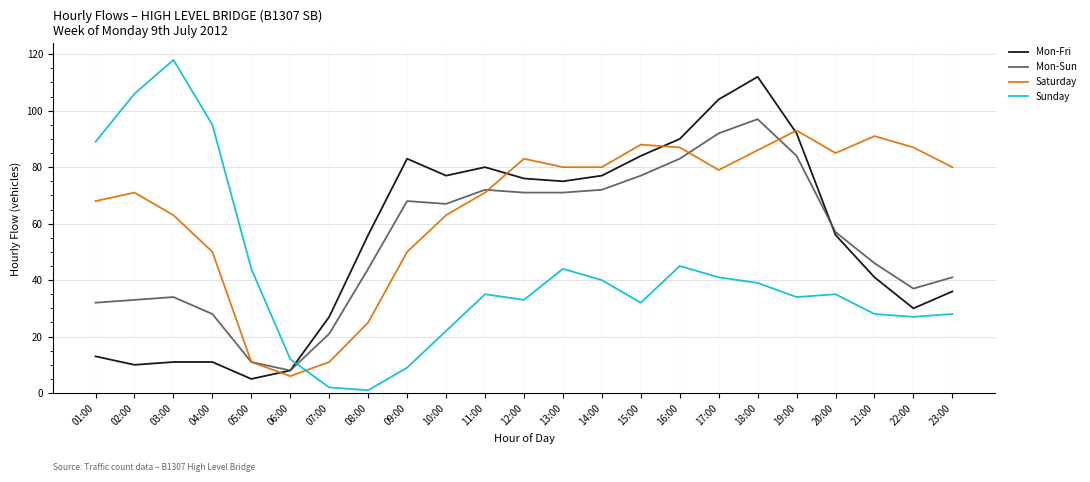

What is the total value across all series at 12:00?

263